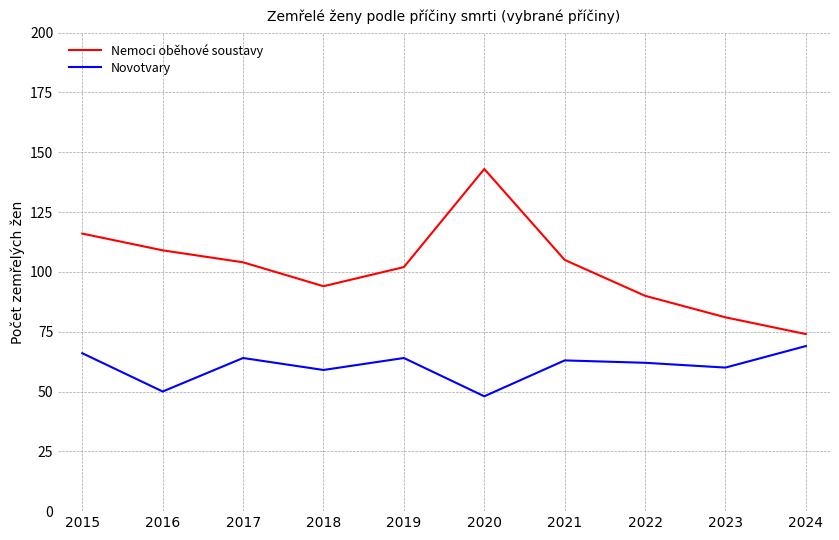

Which series has the largest range (max minus min)?

Nemoci oběhové soustavy